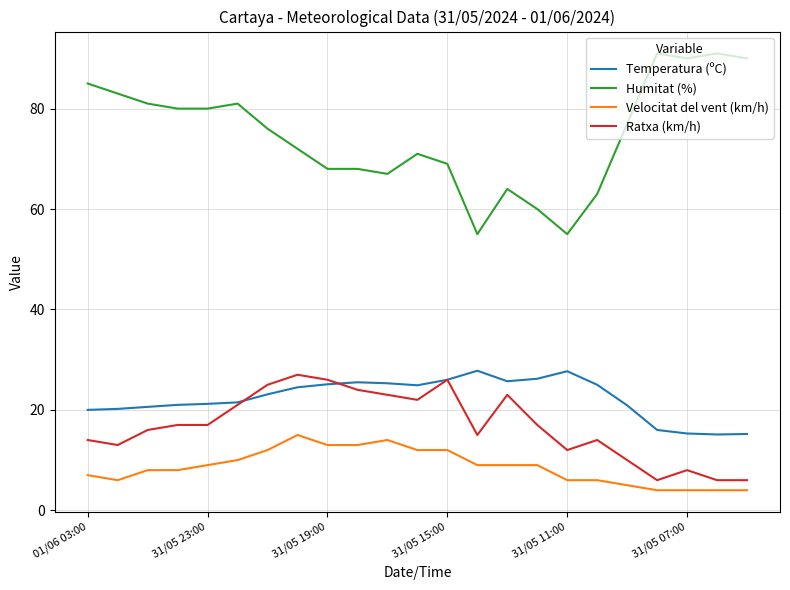

True or false: Humitat (%) and Ratxa (km/h) cross at least once.

False